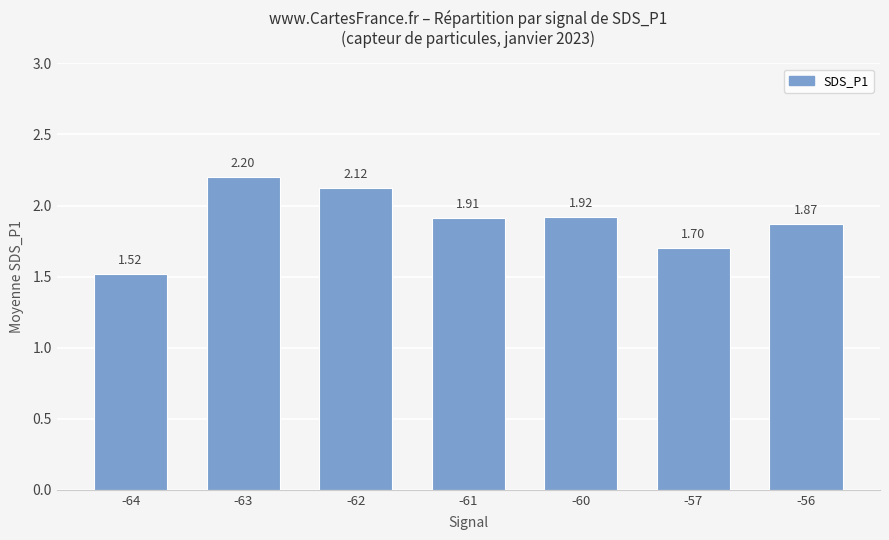

The value at -61 is 1.1. True or false?

False